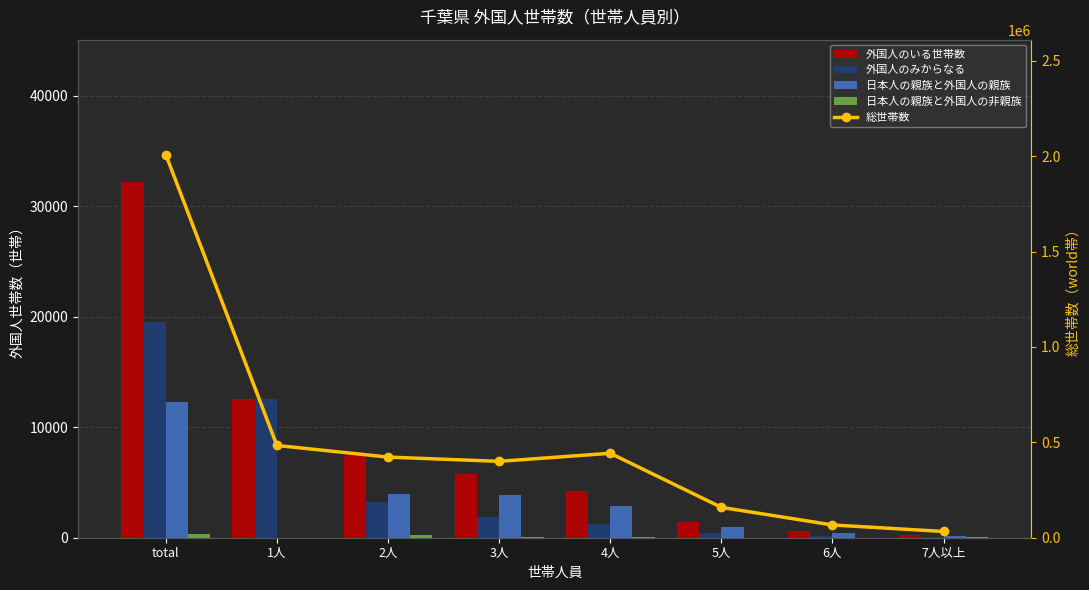

Which series has the largest total across all categories?

総世帯数